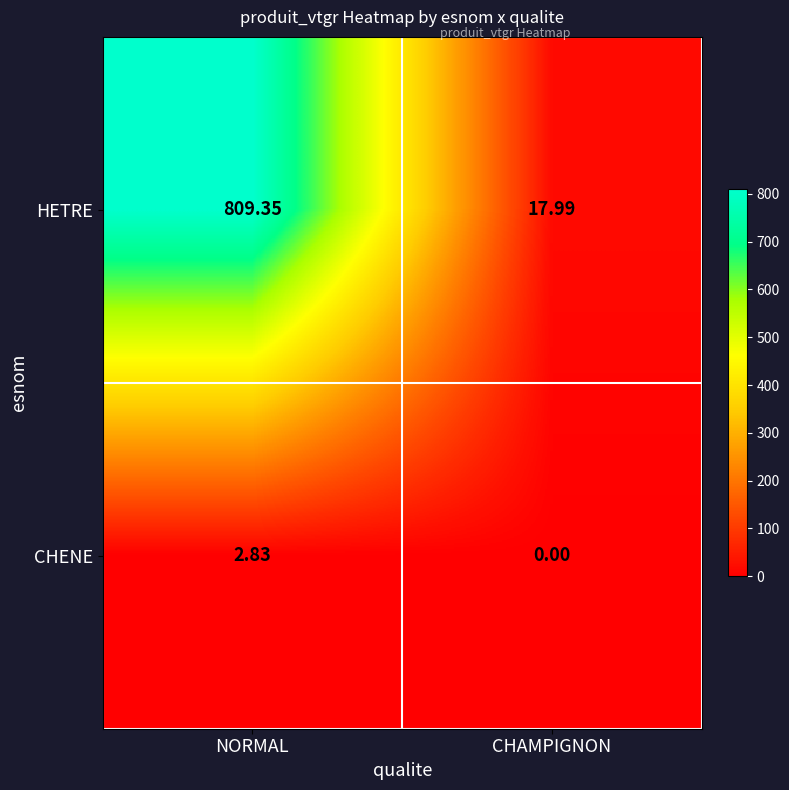

Rank the categories by HETRE value from highest to lowest.

NORMAL, CHAMPIGNON